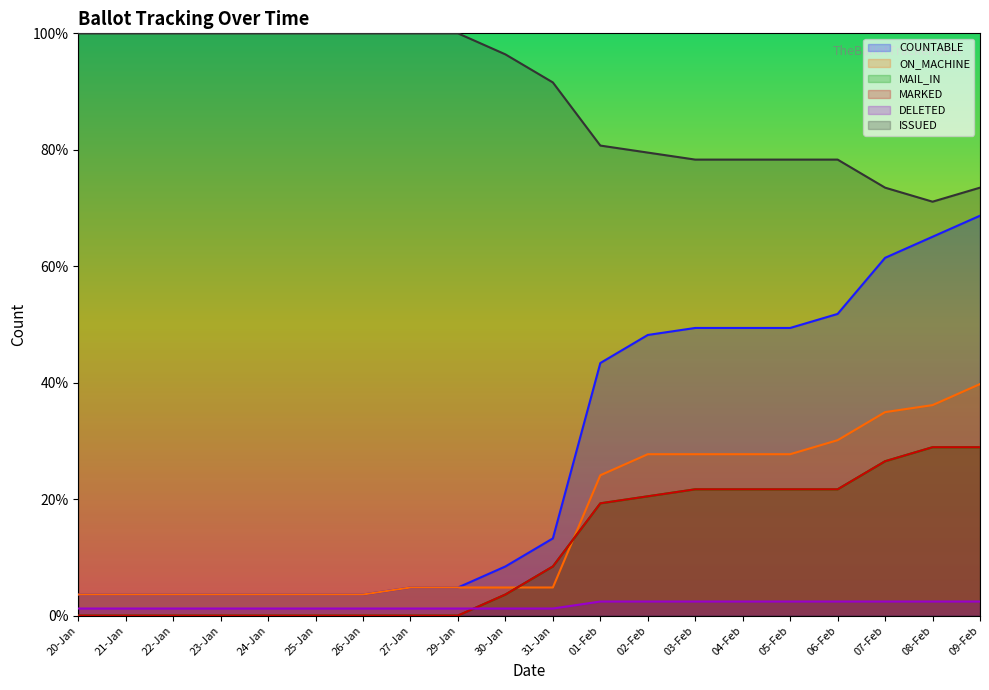

Read the MARKED value at 09-Feb.

28.9